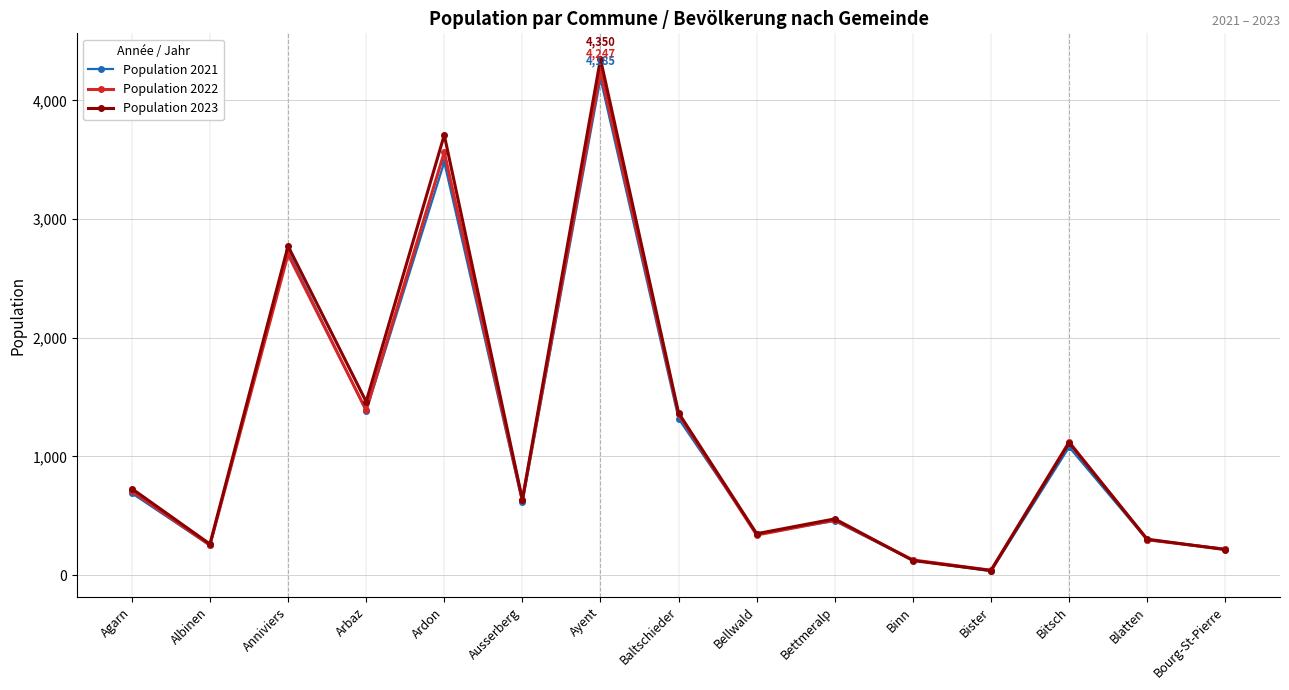

At which label is Population 2023 closest to 2194?

Anniviers